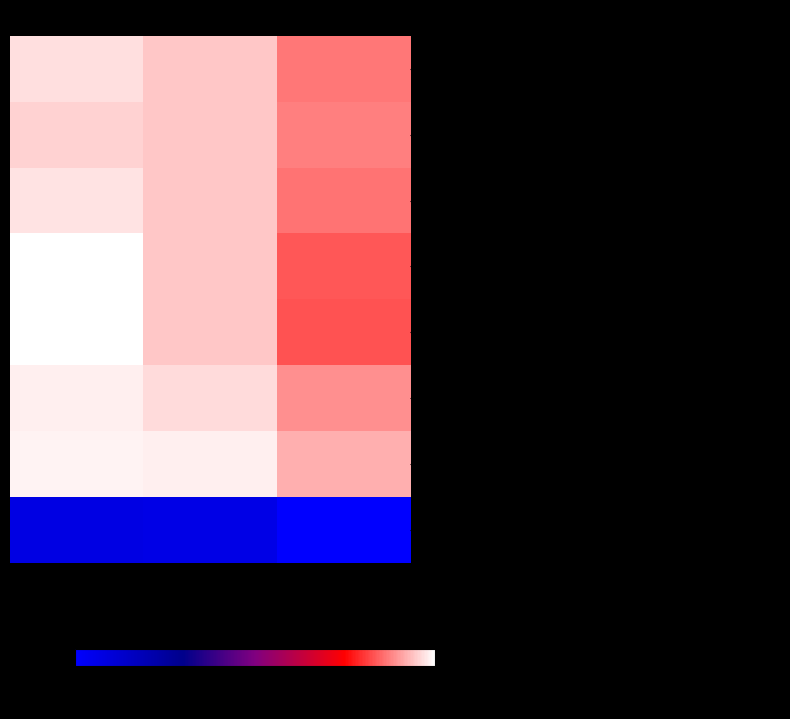

Reading right to left, what are all the values shown in this chart?

Апельсины свежие высший сорт: КП №3=86.5	КП №2=94.4	КП №1=96.6
ананс: КП №3=87.5	КП №2=94.4	КП №1=95.7
авакадо: КП №3=86.0	КП №2=94.4	КП №1=97.2
абориген: КП №3=83.3	КП №2=94.4	КП №1=99.8
алибаба: КП №3=83.1	КП №2=94.4	КП №1=100.0
Авдофий: КП №3=88.8	КП №2=96.3	КП №1=98.1
Афина: КП №3=91.9	КП №2=98.1	КП №1=98.7
Африка: КП №3=0.0	КП №2=6.4	КП №1=7.1